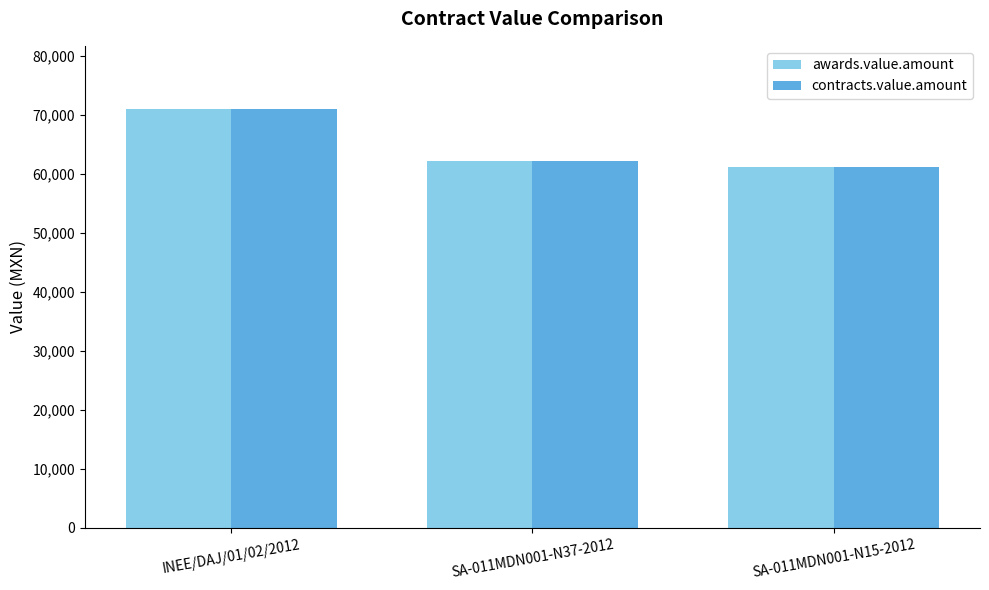

At which category is the sum across all series the highest?

INEE/DAJ/01/02/2012